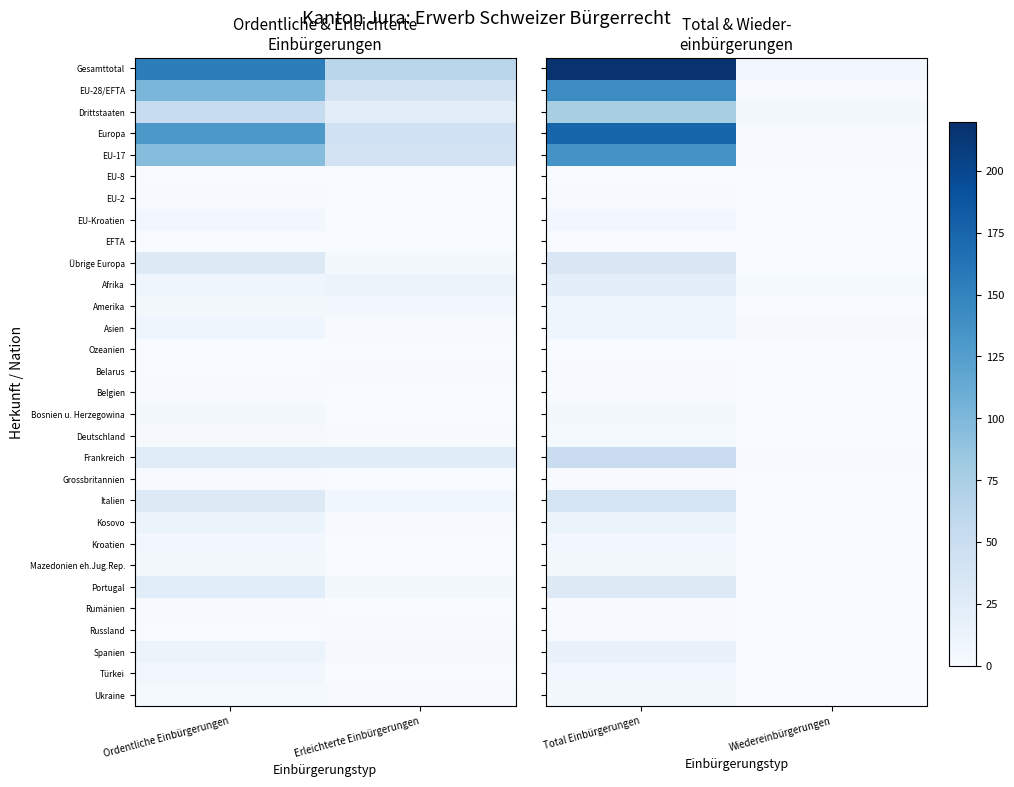

Count the number of data series in this chart.

30